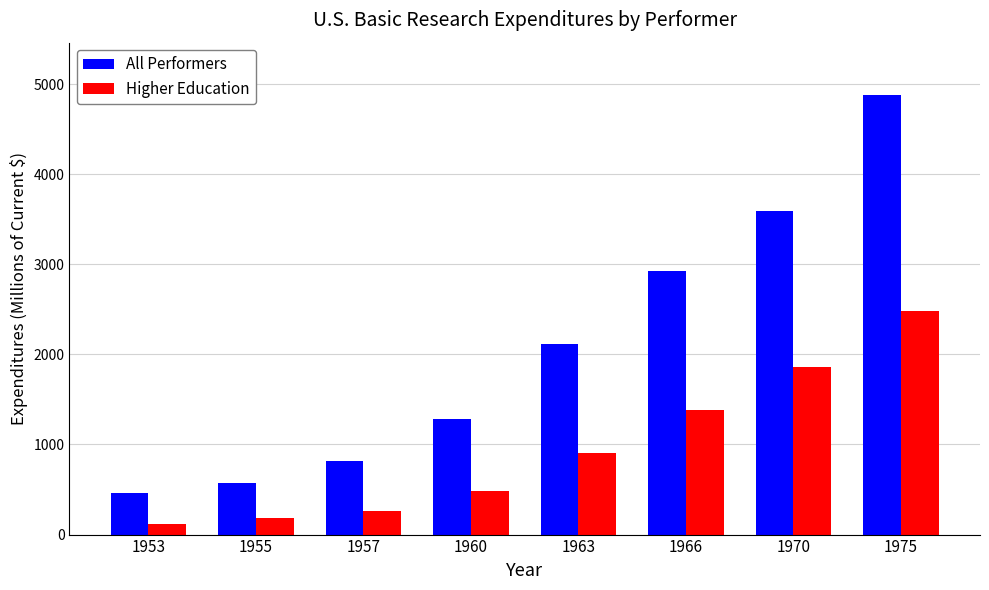

List the labels in order of All Performers value, largest first.

1975, 1970, 1966, 1963, 1960, 1957, 1955, 1953